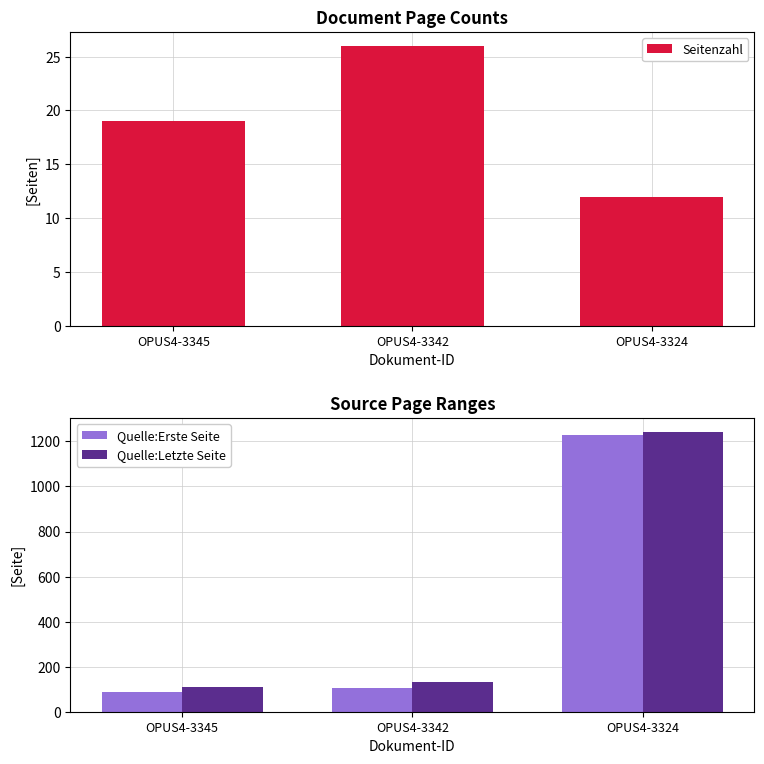

Where is Quelle:Letzte Seite nearest to the value 675?

OPUS4-3342